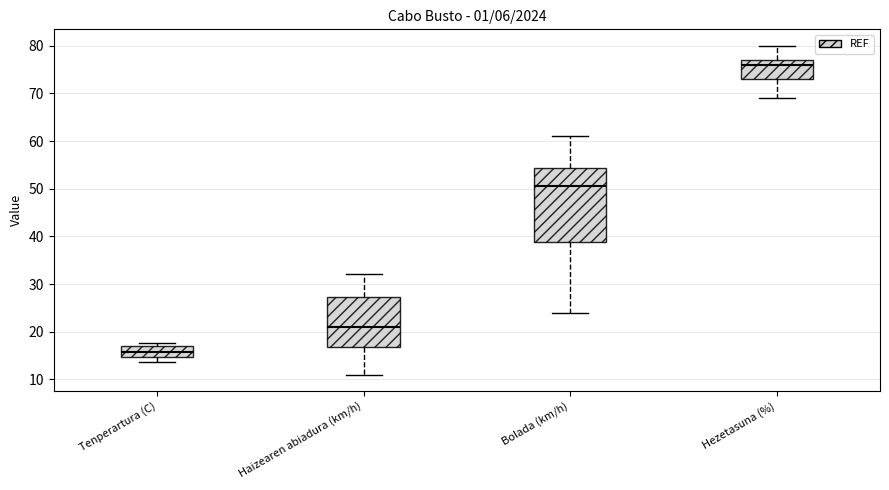

Comparing the boxes themselves (not the whiskers), which one is the tallest?

Bolada (km/h)